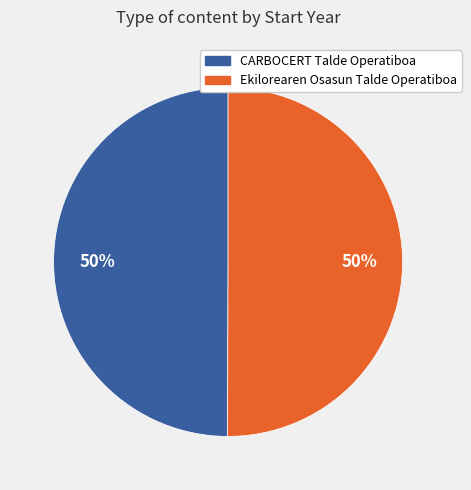

What is the ratio of the value at Ekilorearen Osasun Talde Operatiboa to the value at CARBOCERT Talde Operatiboa?

1.0